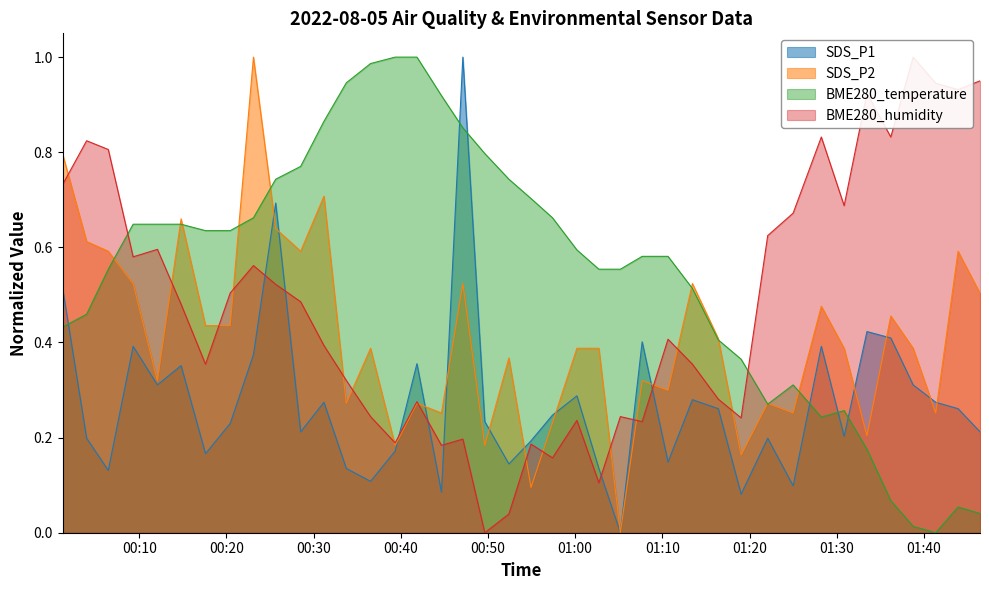

At which label does SDS_P2 reach its minimum?

2022/08/05 01:05:11